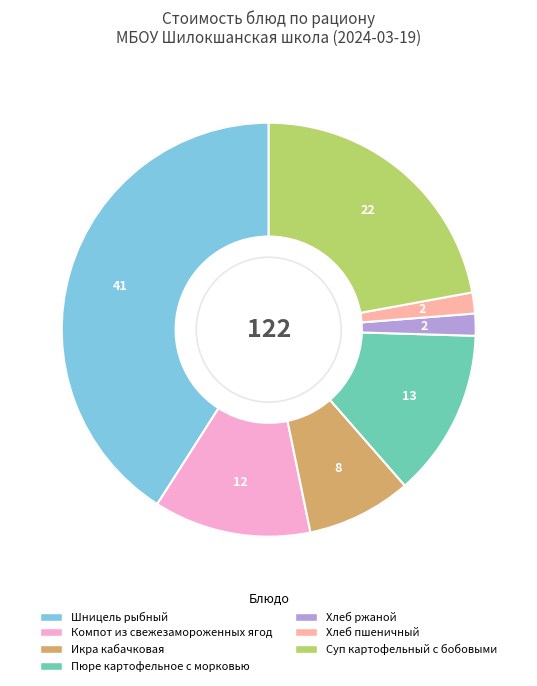

Between Хлеб пшеничный and Компот из свежезамороженных ягод, which is larger?

Компот из свежезамороженных ягод